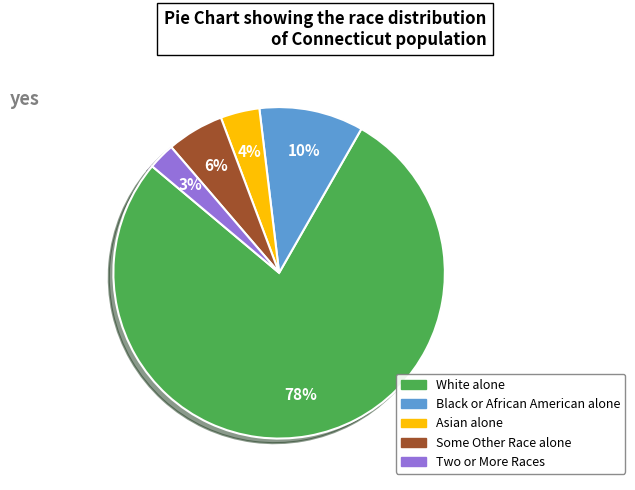

Is there a majority slice in this chart?

Yes